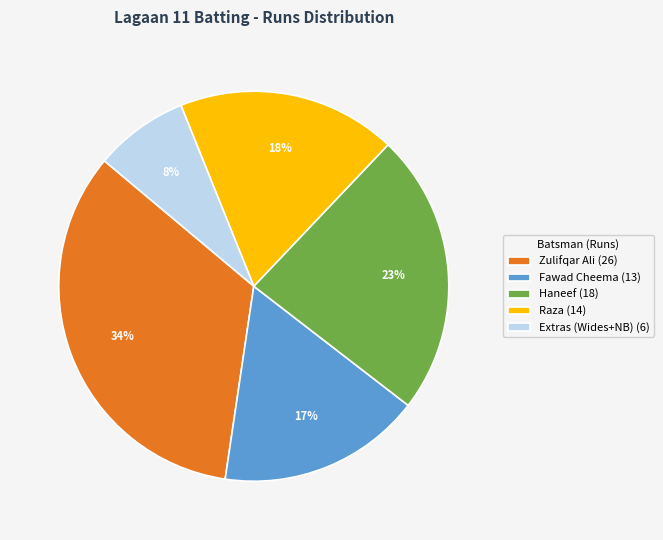

Which slice is the largest?

Zulifqar Ali (26)